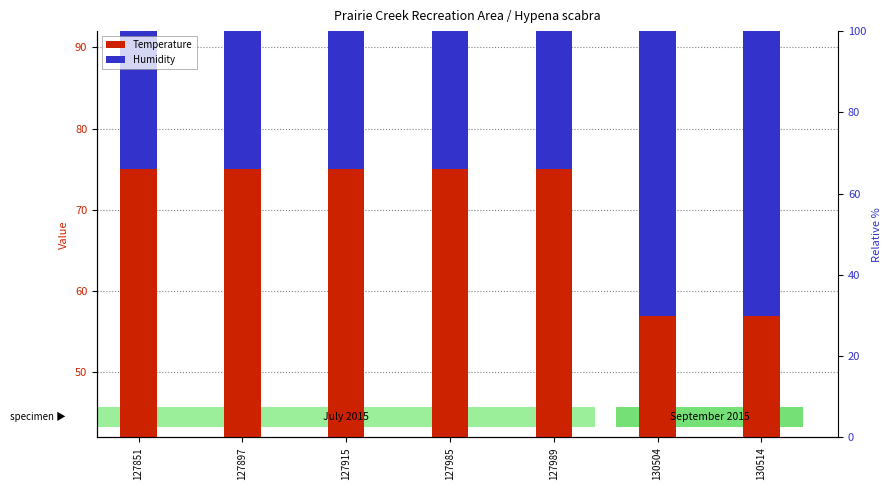

What are all the series names shown in the legend?

Temperature, Humidity